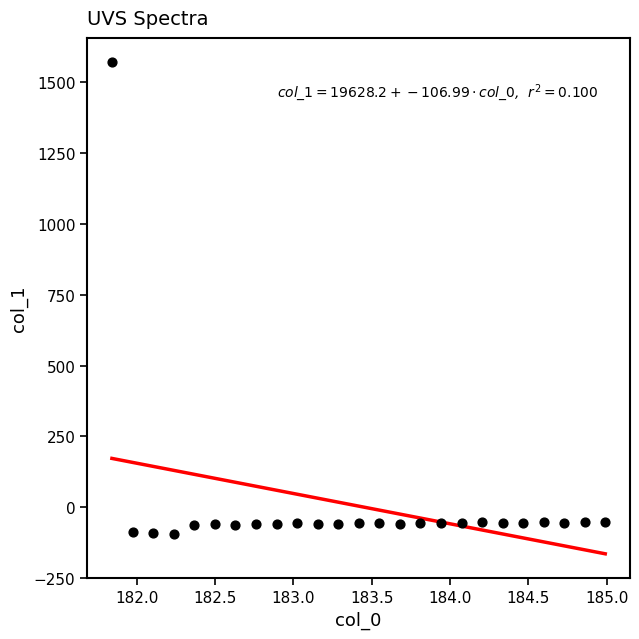

What is the range of Y values (max minus min)?

1664.2